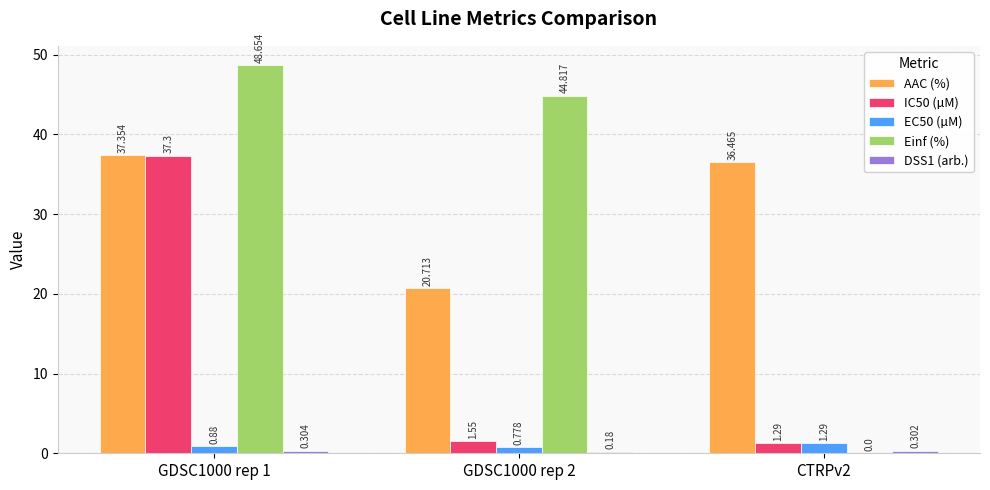

How many groups of bars are there?

3